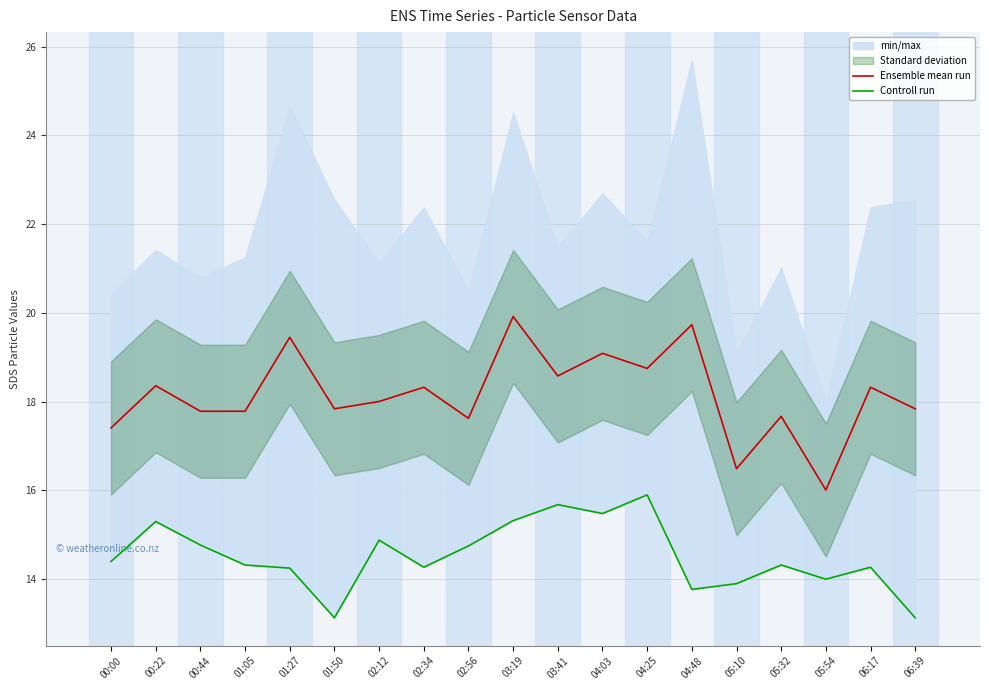

Reading left to right, extract all data points from this chart.

Ensemble mean run: 17.4	18.4	17.8	17.8	19.4	17.8	18.0	18.3	17.6	19.9	18.6	19.1	18.8	19.7	16.5	17.7	16.0	18.3	17.8
Controll run: 14.4	15.3	14.8	14.3	14.2	13.1	14.9	14.3	14.8	15.3	15.7	15.5	15.9	13.8	13.9	14.3	14.0	14.3	13.1